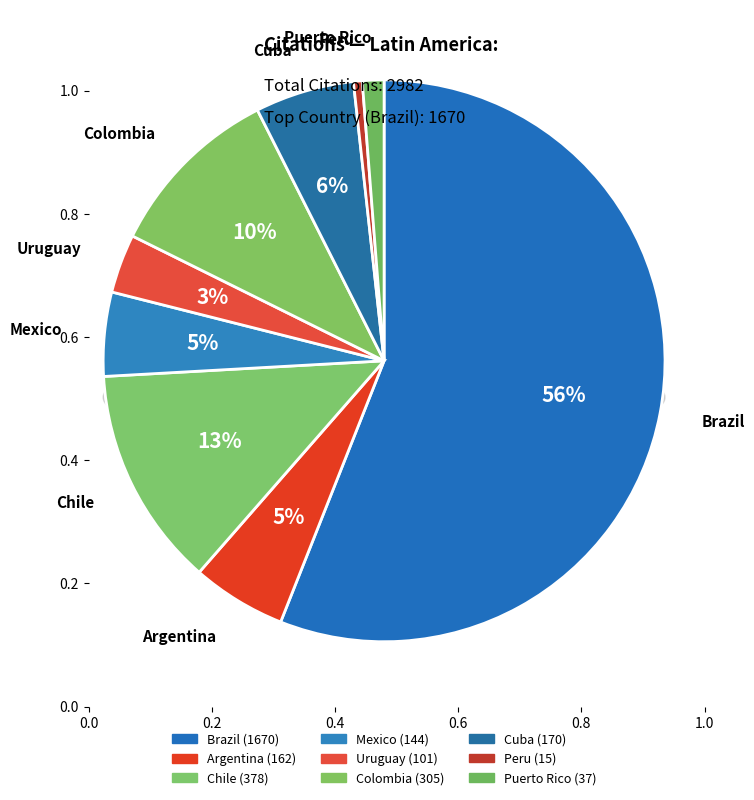

What portion of the pie excludes Chile?

87.3%